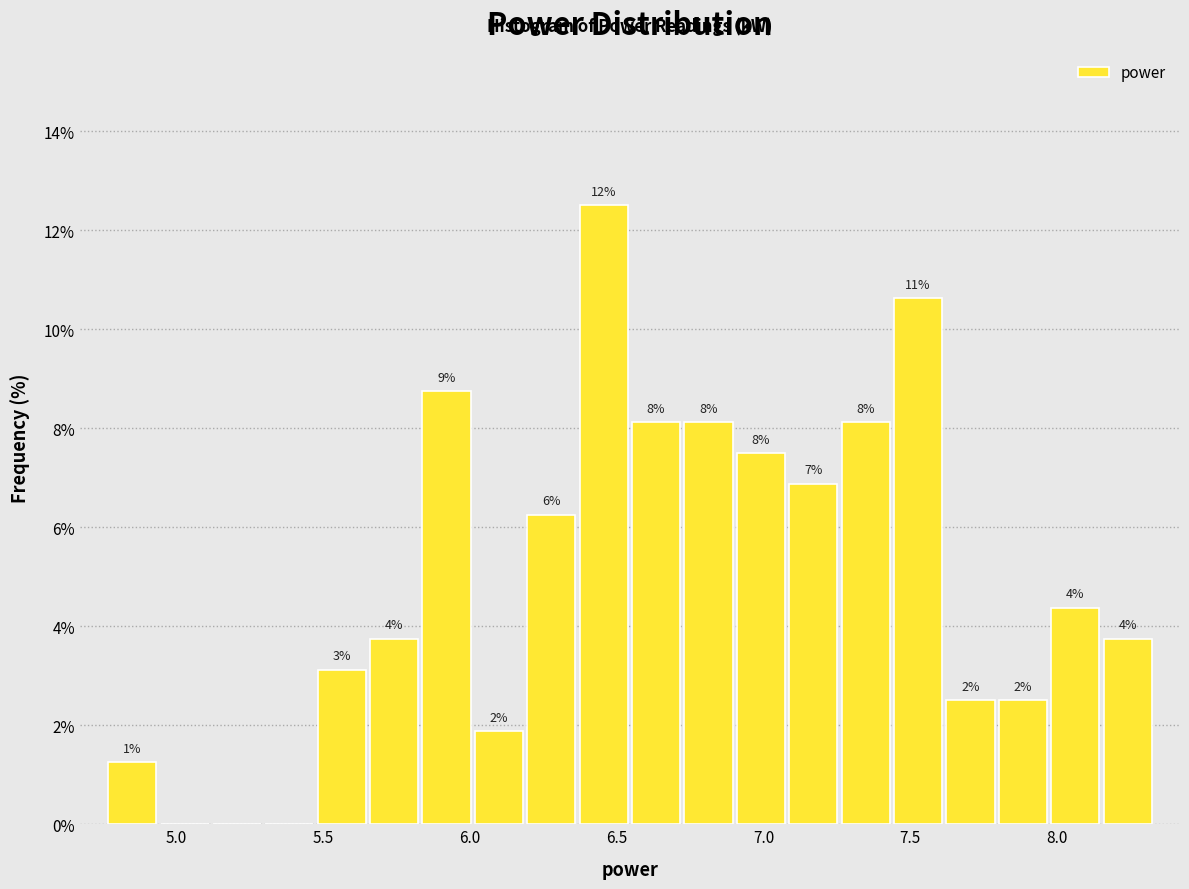

Around what value on the x-axis is the tallest bar? Give the approximate position of its centre, as read against the axis.

6.45